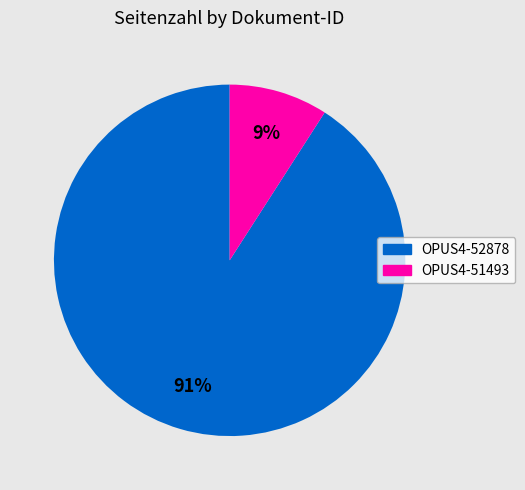

How many segments does this pie chart have?

2